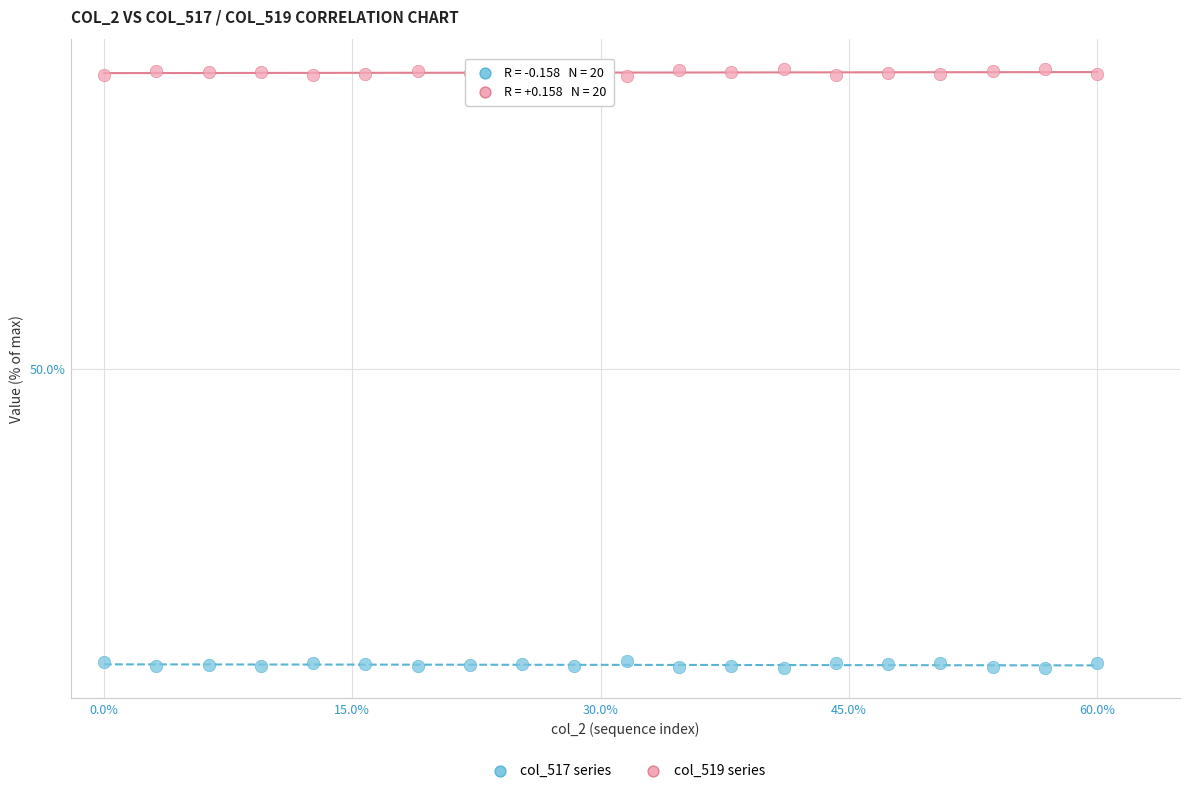

What are all the series names shown in the legend?

col_517 series, col_519 series